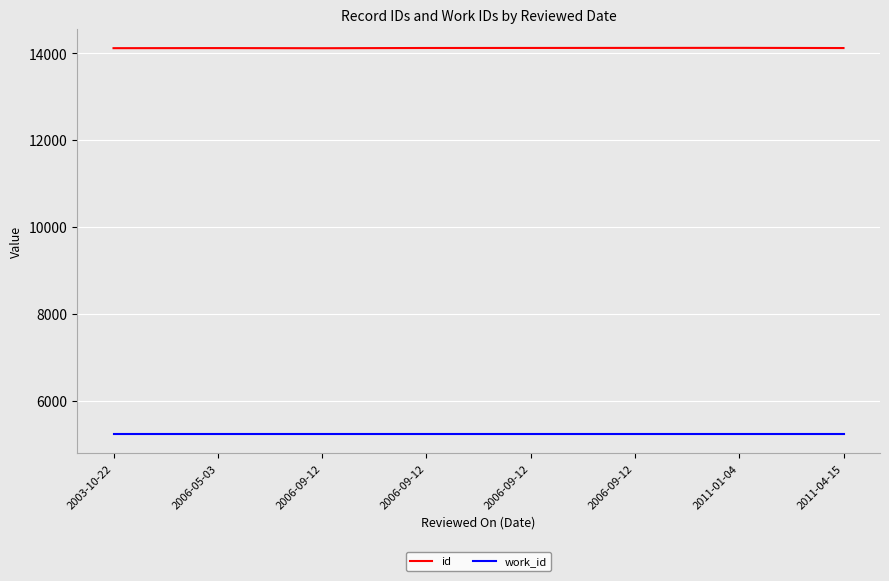

Which series has the largest total across all categories?

id